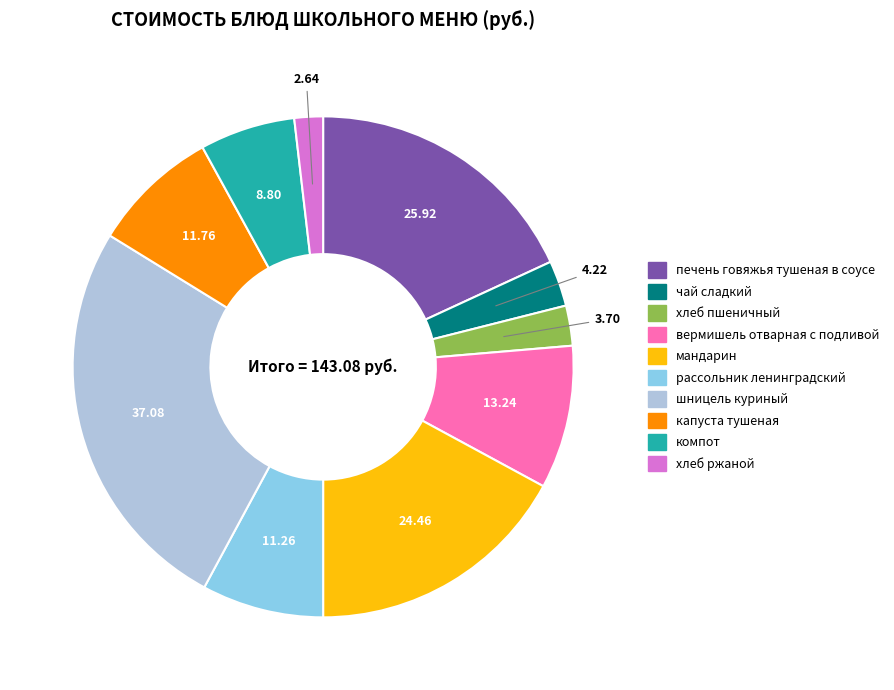

Is the sum of хлеб ржаной and печень говяжья тушеная в соусе greater than half?

No